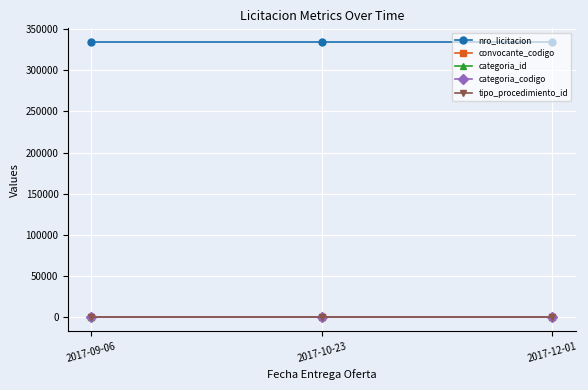

What is the maximum value shown in the chart?

334196